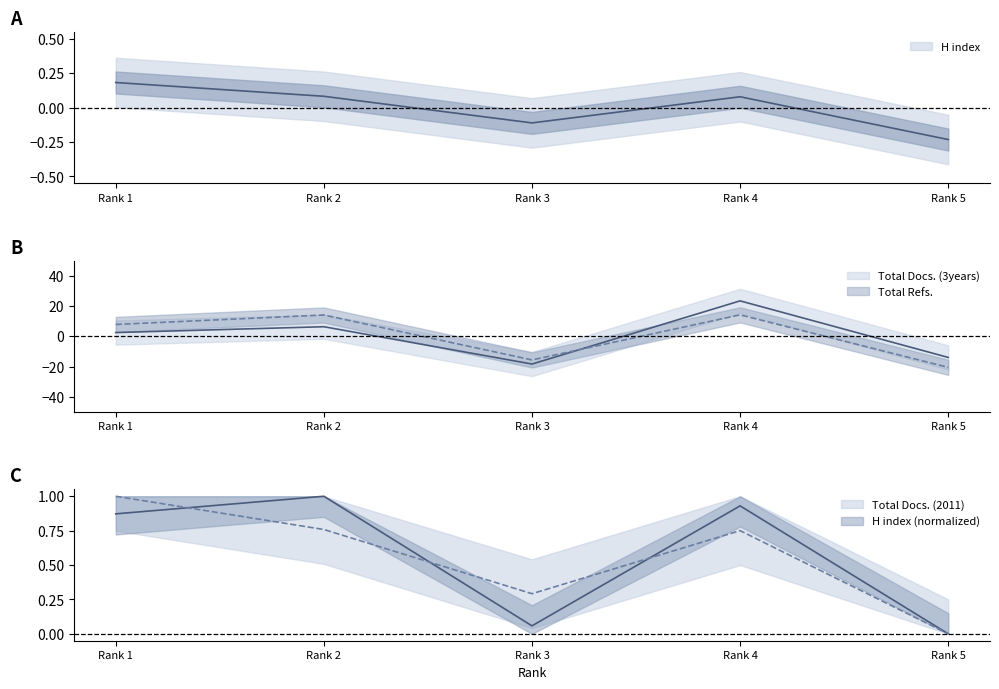

Read the Total Docs. (3years) value at Rank 3.

-18.3